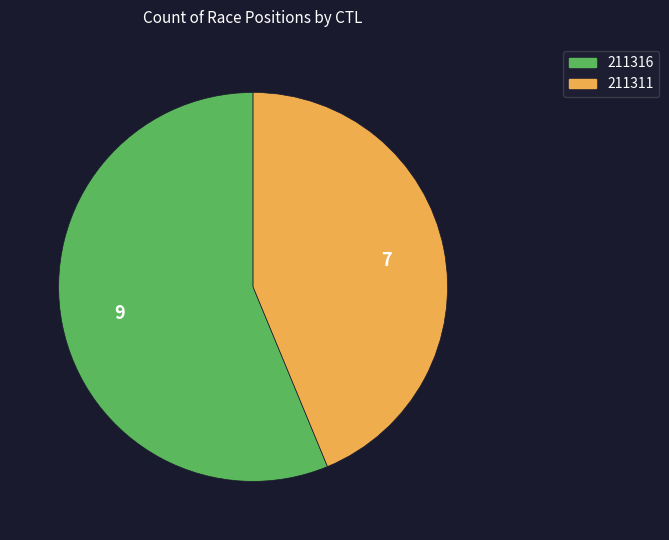

Approximately how many times larger is the value at 211311 compared to 211316?

0.8